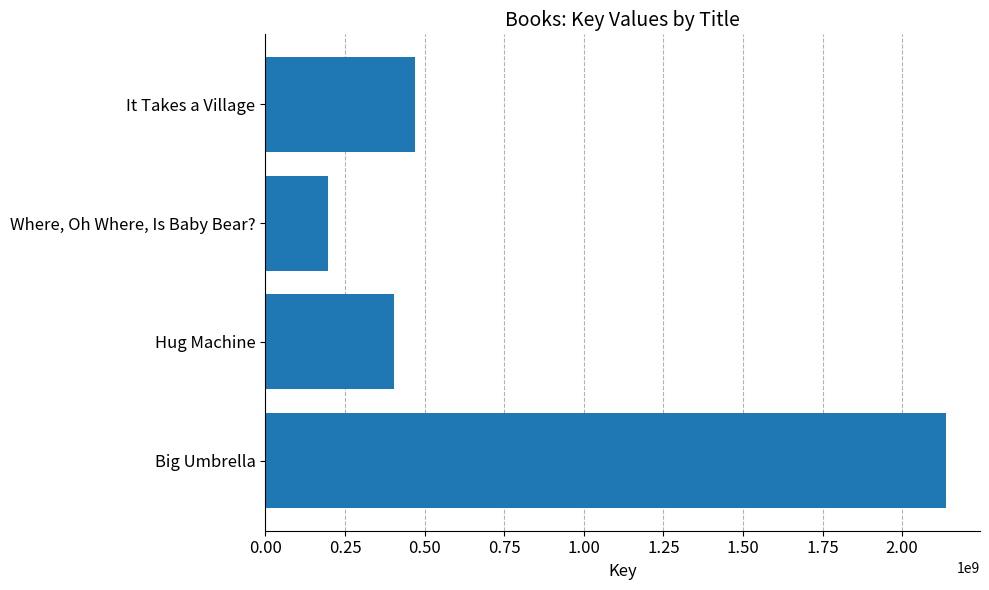

How many data points does each series have?

4